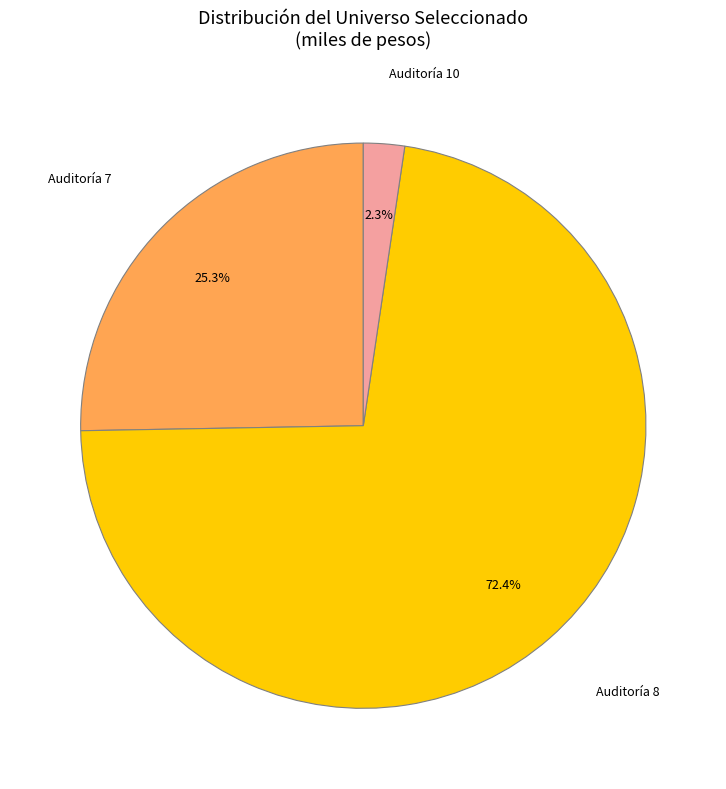

Is there a majority slice in this chart?

Yes